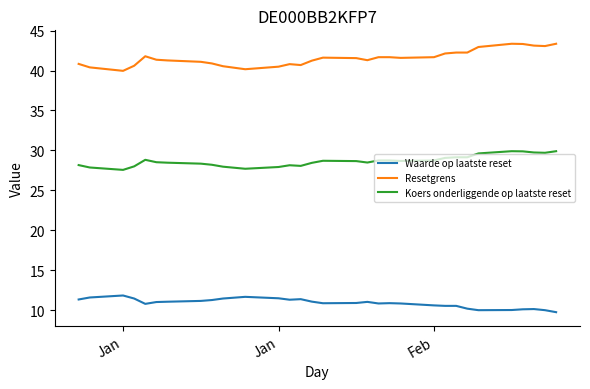

Rank the series by their maximum value, from highest to lowest.

Resetgrens, Koers onderliggende op laatste reset, Waarde op laatste reset